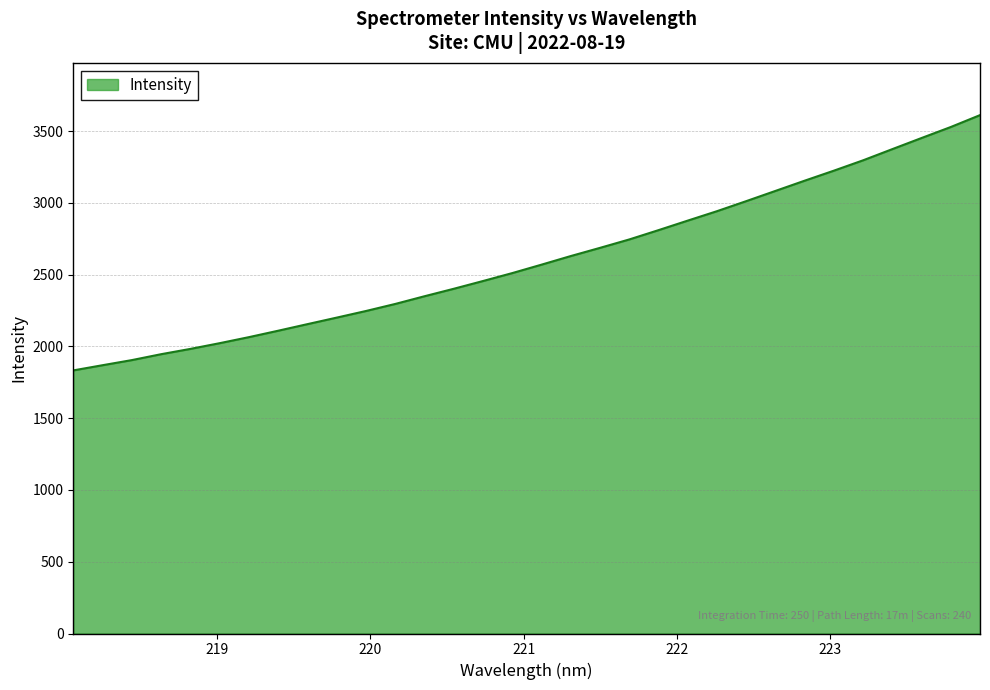

How many values exceed 2569?

16